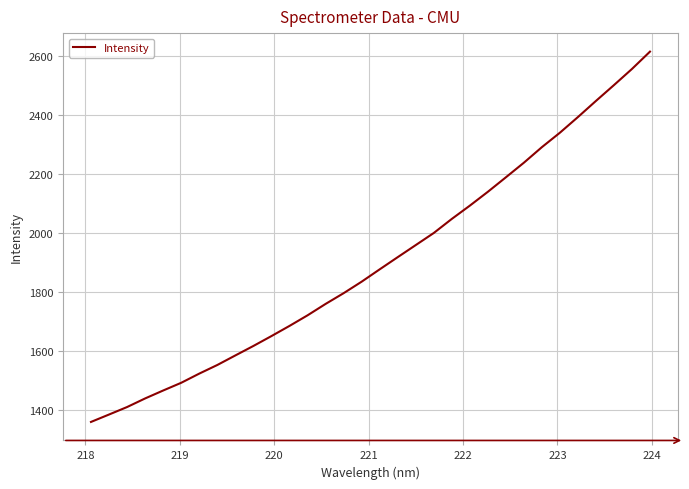

What is the difference between the maximum and minimum values?

1257.9